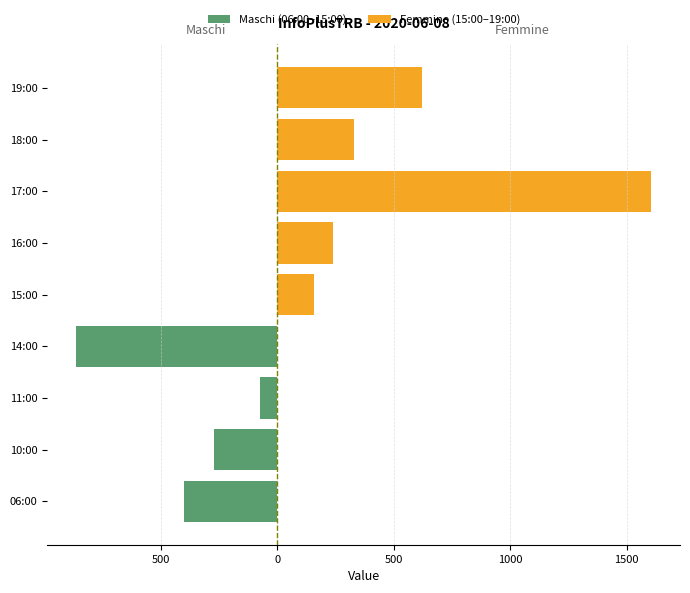

What is the sum of the values at 06:00 and 19:00?

1020